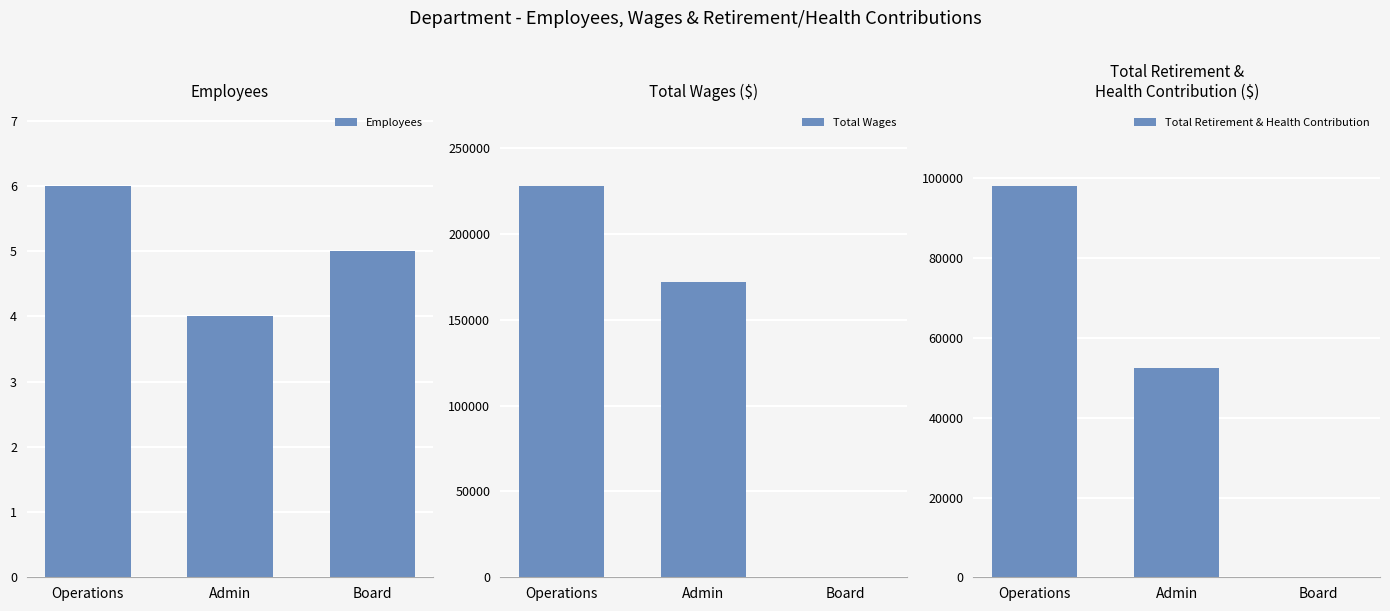

What is the sum of the Total Wages values at Operations and Board?

228082